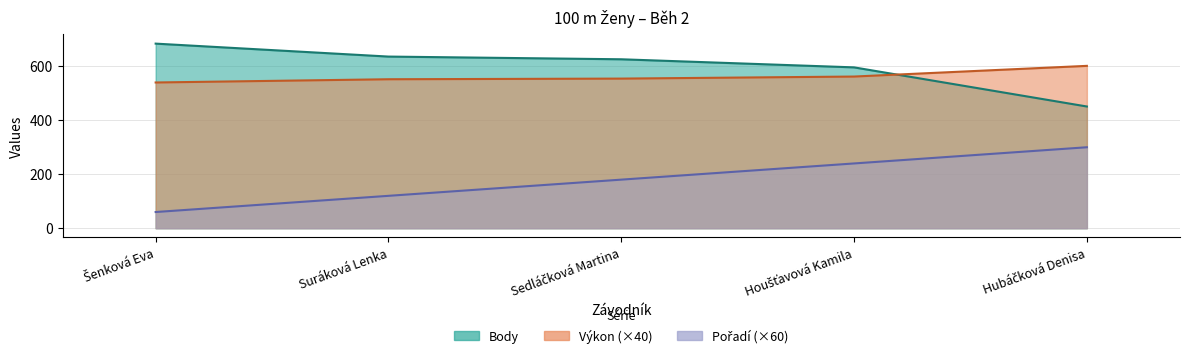

What position from the right is Hubáčková Denisa?

1